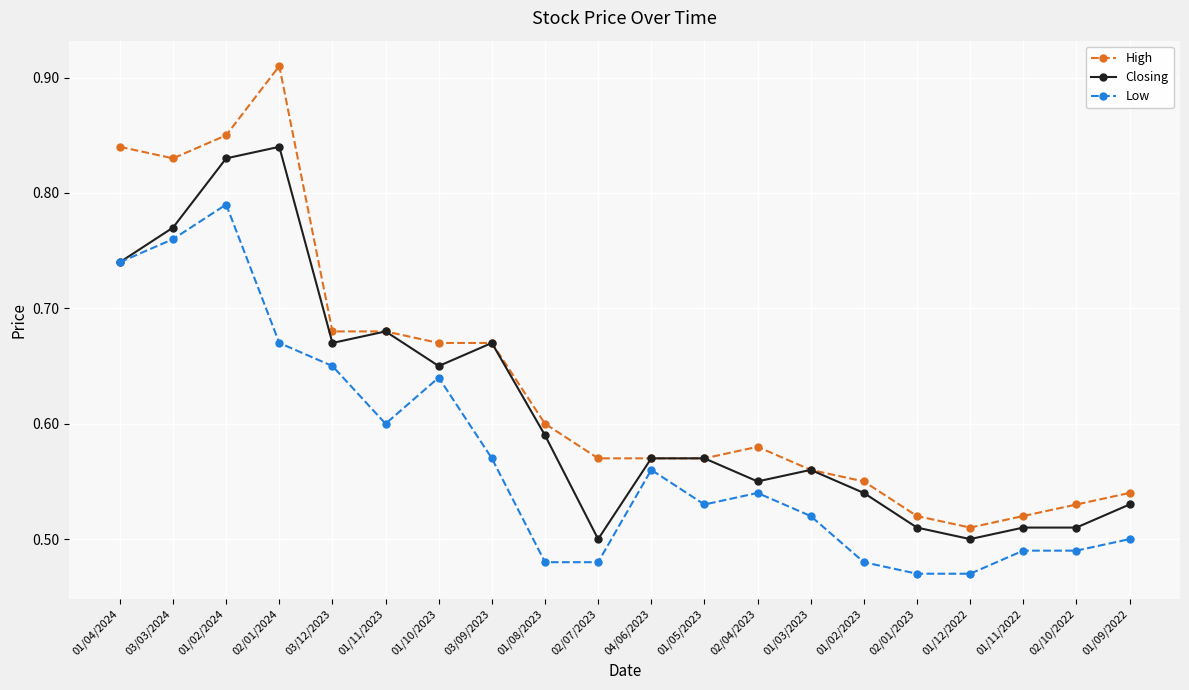

Does the chart have visible grid lines?

Yes